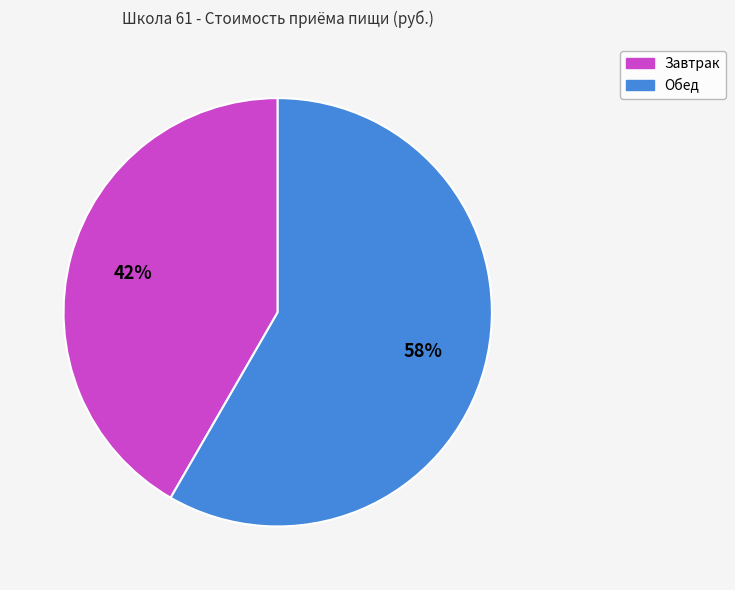

How many slices are in this pie chart?

2